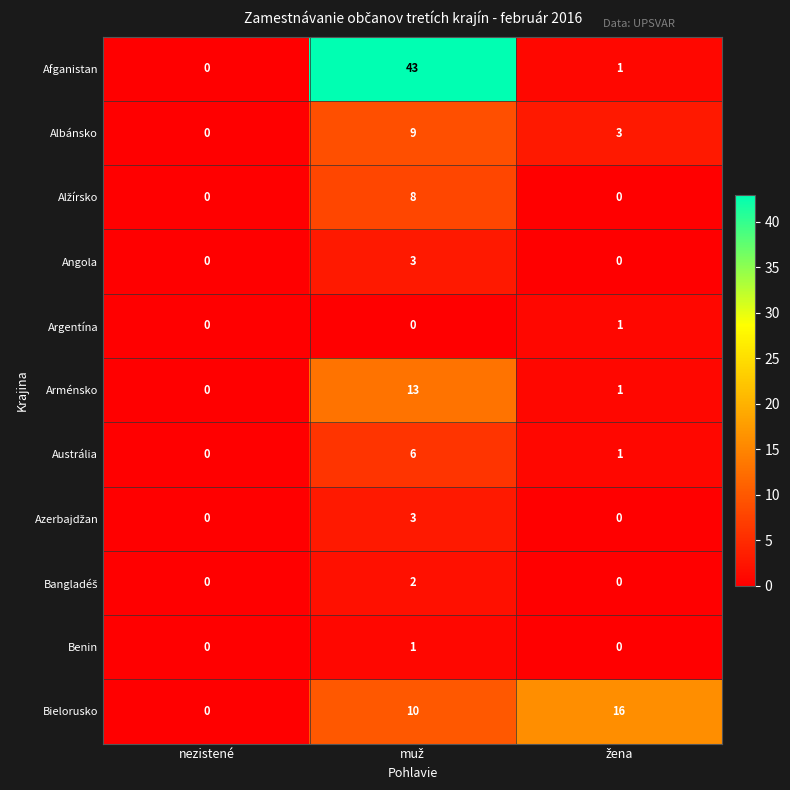

Which series has the largest total across all categories?

Afganistan